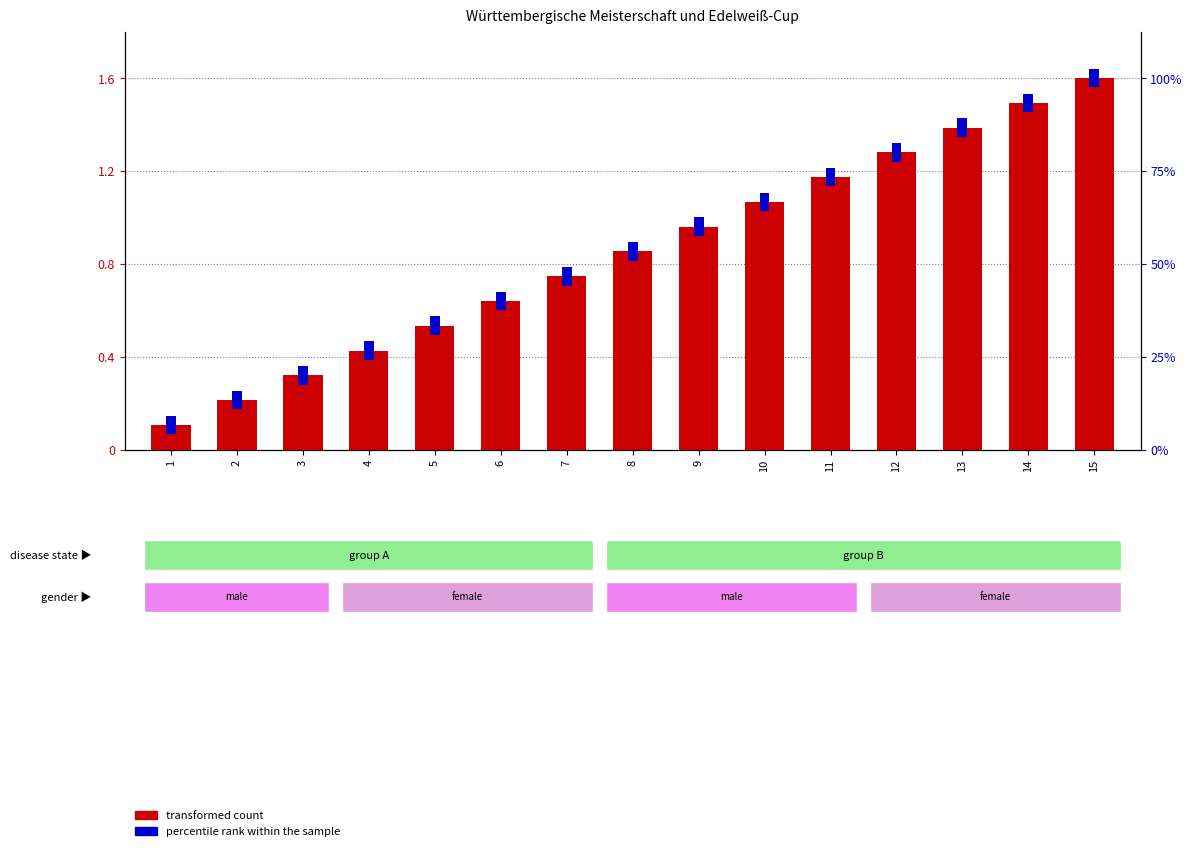

What is the minimum value for percentile rank within the sample?

0.1